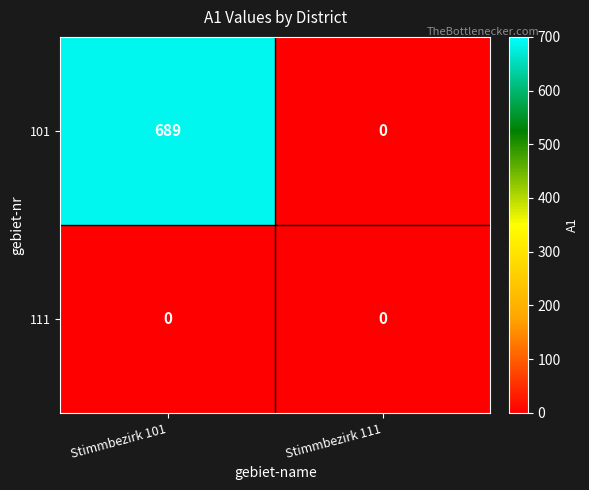

Reading left to right, transcribe all the data shown in this chart.

101: 689	0
111: 0	0